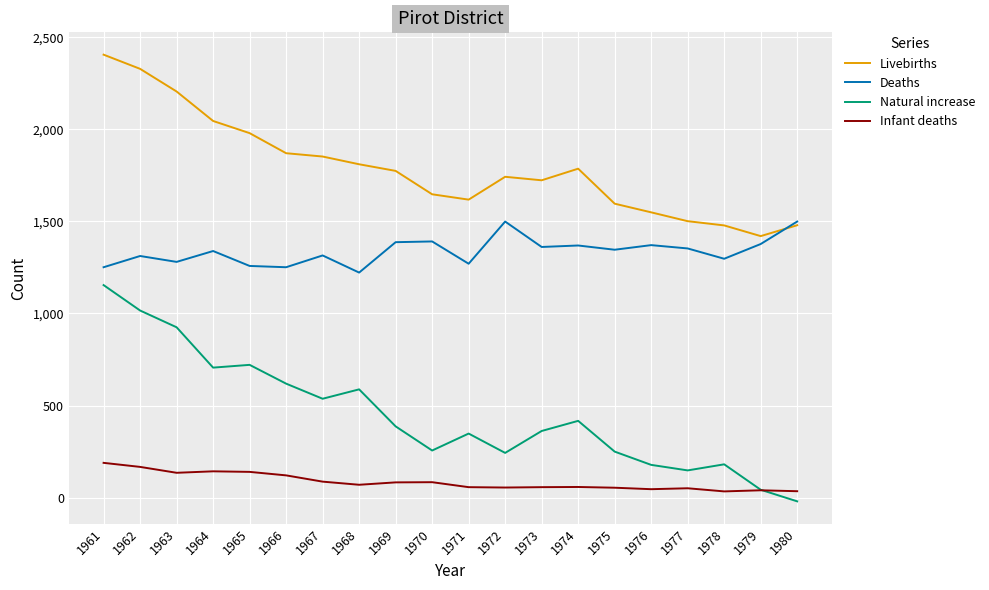

The Deaths series shows 1297 at 1978. True or false?

True